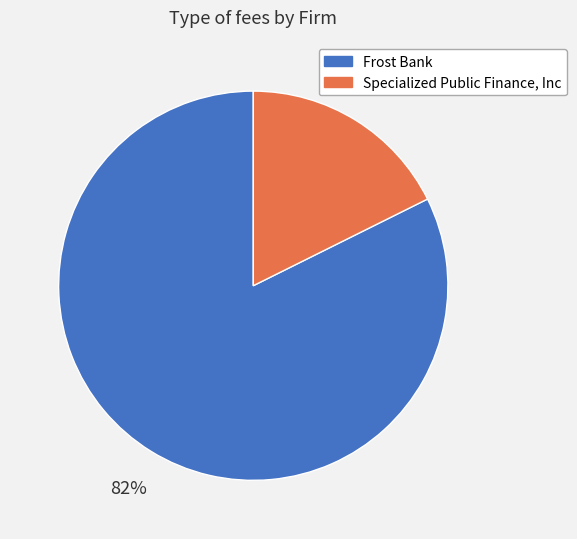

To the nearest percent, what percentage of the pie is Specialized Public Finance, Inc?

18%